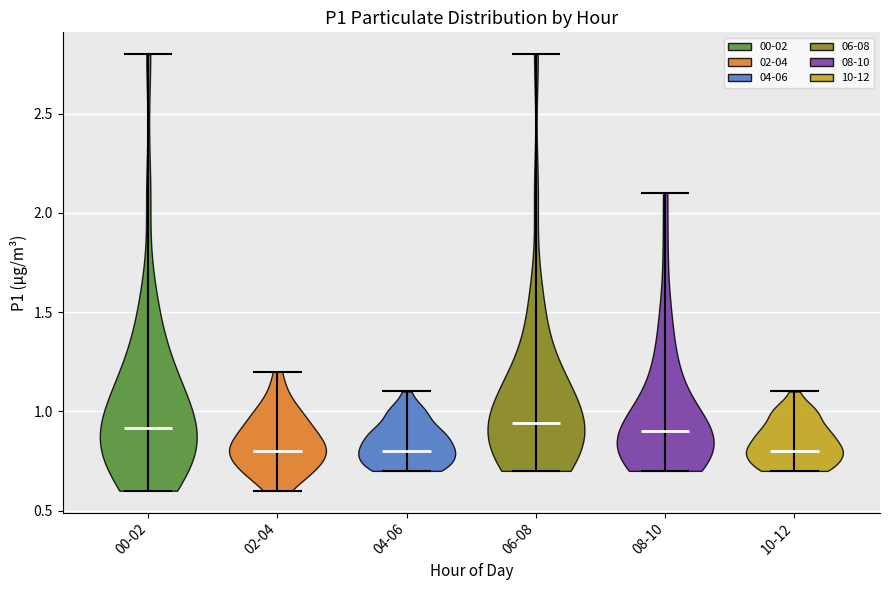

Reading left to right, read every violin against the y-axis: where its median line is, and the lowest and highest points it reaches. The values are not printed on the chart, so give them approximately, as read against the axis.

00-02: median line 0.90, lowest point 0.60, highest point 2.80
02-04: median line 0.80, lowest point 0.60, highest point 1.20
04-06: median line 0.80, lowest point 0.70, highest point 1.10
06-08: median line 0.95, lowest point 0.70, highest point 2.80
08-10: median line 0.90, lowest point 0.70, highest point 2.10
10-12: median line 0.80, lowest point 0.70, highest point 1.10